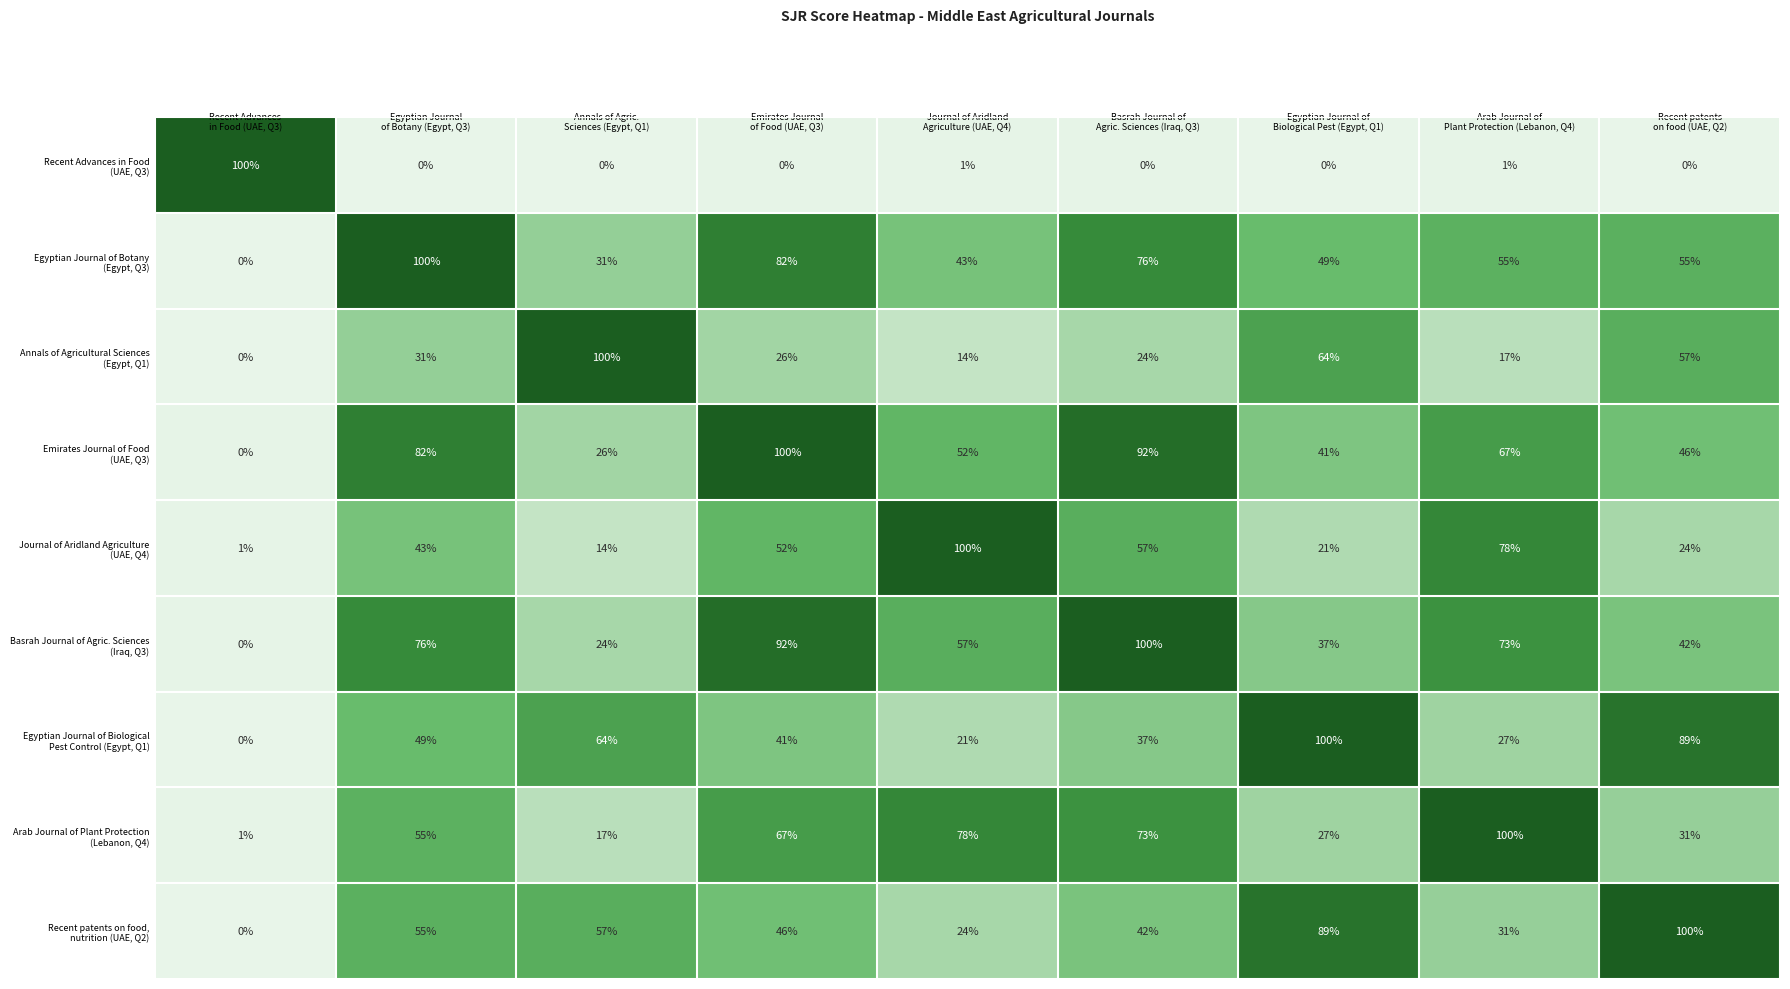

At how many categories does at least one series exceed 55?

9